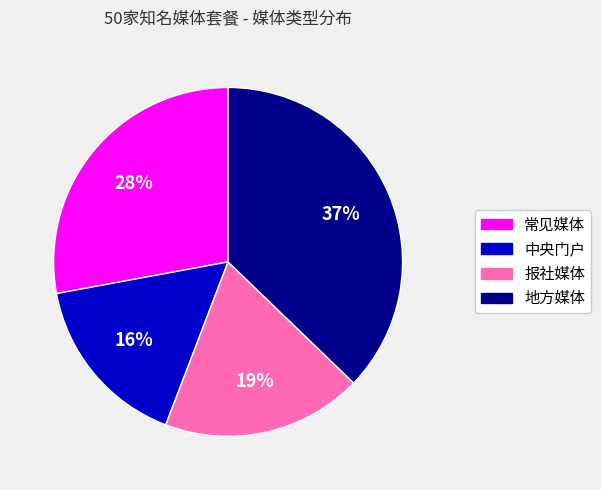

Count the number of slices in the pie.

4